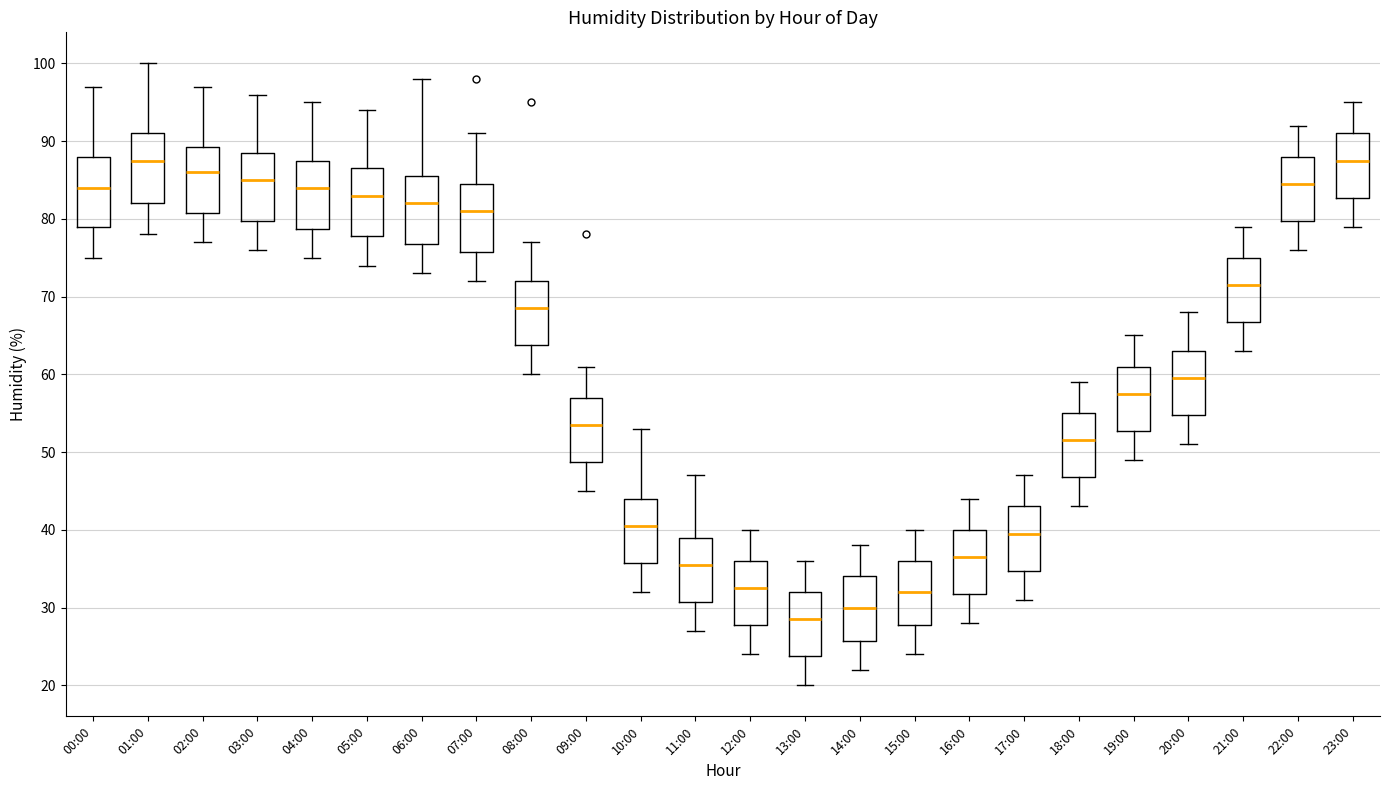

Reading left to right, read every box against the y-axis: the position of its median line, the range the box covers, and the ends of its whiskers. The values are not printed on the chart, so give them approximately, as read against the axis.

00:00: median 84, box 79 to 88, whiskers 75 to 97
01:00: median 88, box 82 to 91, whiskers 78 to 100
02:00: median 86, box 81 to 89, whiskers 77 to 97
03:00: median 85, box 80 to 89, whiskers 76 to 96
04:00: median 84, box 79 to 88, whiskers 75 to 95
05:00: median 83, box 78 to 87, whiskers 74 to 94
06:00: median 82, box 77 to 86, whiskers 73 to 98
07:00: median 81, box 76 to 85, whiskers 72 to 91
08:00: median 69, box 64 to 72, whiskers 60 to 77
09:00: median 54, box 49 to 57, whiskers 45 to 61
10:00: median 41, box 36 to 44, whiskers 32 to 53
11:00: median 36, box 31 to 39, whiskers 27 to 47
12:00: median 33, box 28 to 36, whiskers 24 to 40
13:00: median 29, box 24 to 32, whiskers 20 to 36
14:00: median 30, box 26 to 34, whiskers 22 to 38
15:00: median 32, box 28 to 36, whiskers 24 to 40
16:00: median 37, box 32 to 40, whiskers 28 to 44
17:00: median 40, box 35 to 43, whiskers 31 to 47
18:00: median 52, box 47 to 55, whiskers 43 to 59
19:00: median 58, box 53 to 61, whiskers 49 to 65
20:00: median 60, box 55 to 63, whiskers 51 to 68
21:00: median 72, box 67 to 75, whiskers 63 to 79
22:00: median 85, box 80 to 88, whiskers 76 to 92
23:00: median 88, box 83 to 91, whiskers 79 to 95